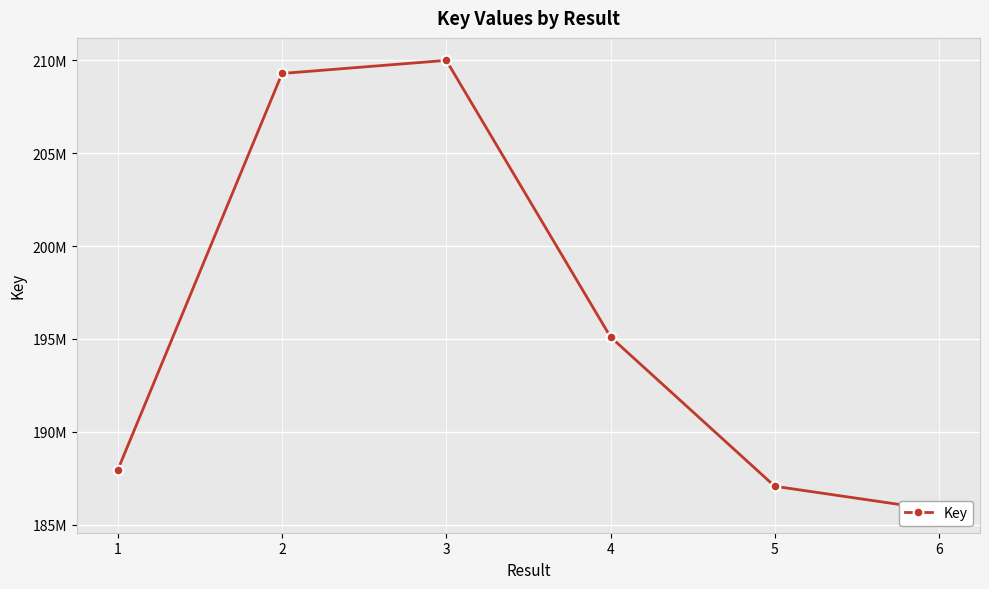

Reading left to right, transcribe all the data shown in this chart.

1=187950332	2=209299744	3=210004459	4=195106345	5=187063134	6=185771367